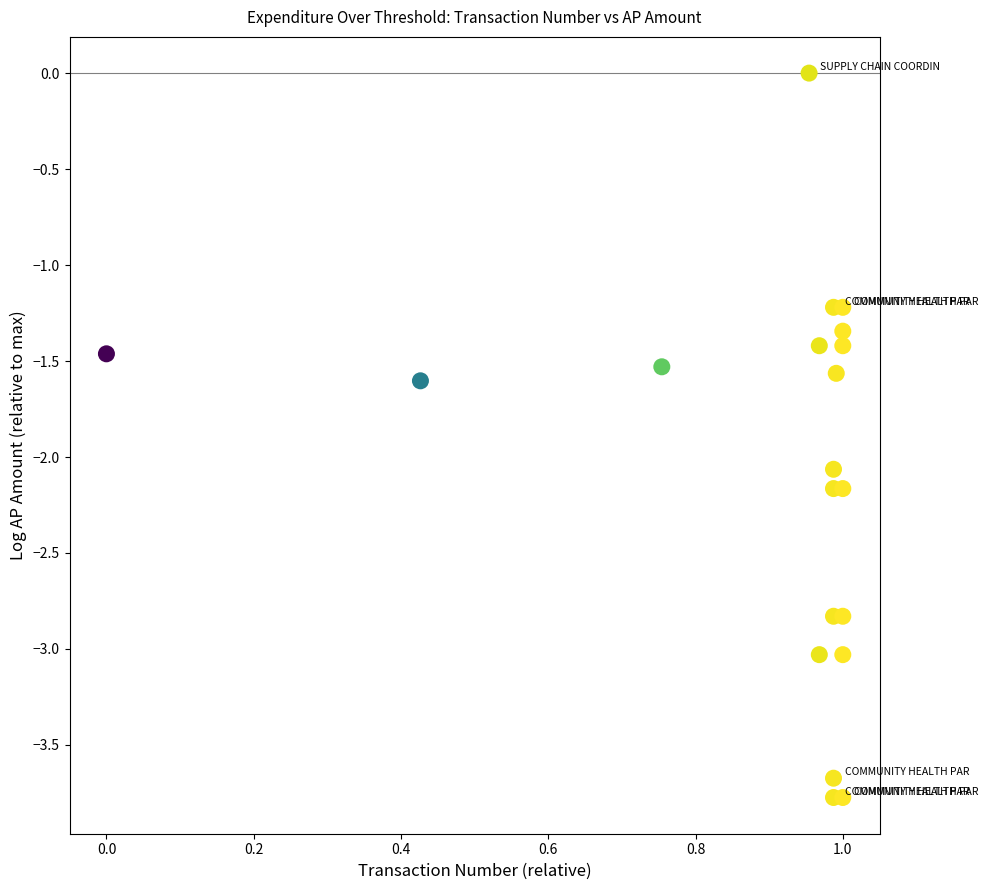

What is the range of X values (max minus min)?

1.0